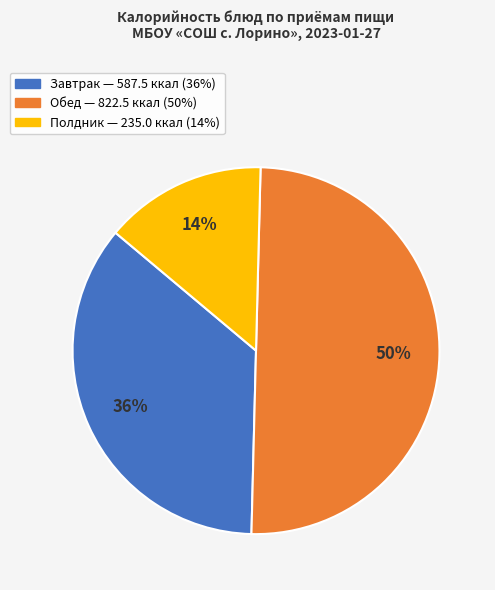

To the nearest percent, what is the average slice percentage?

33%